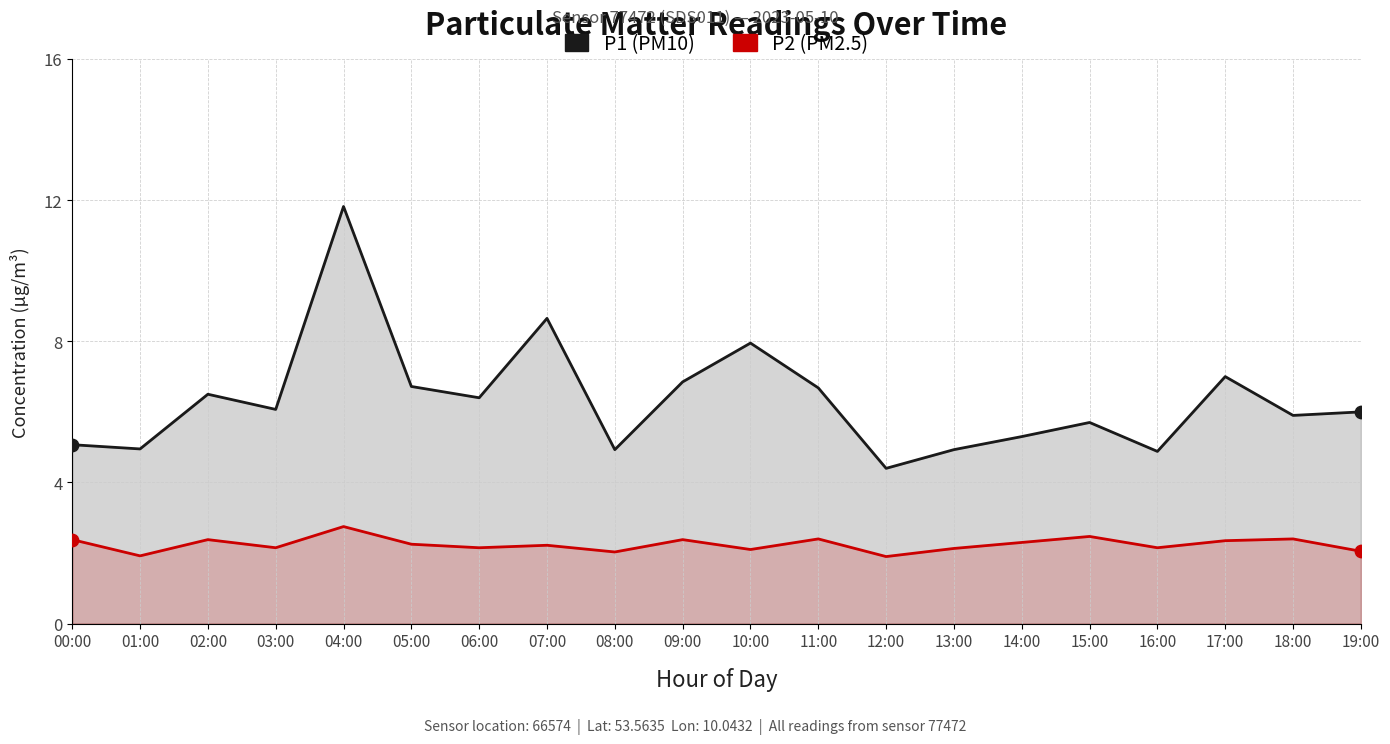

What are all the series names shown in the legend?

P1, P2